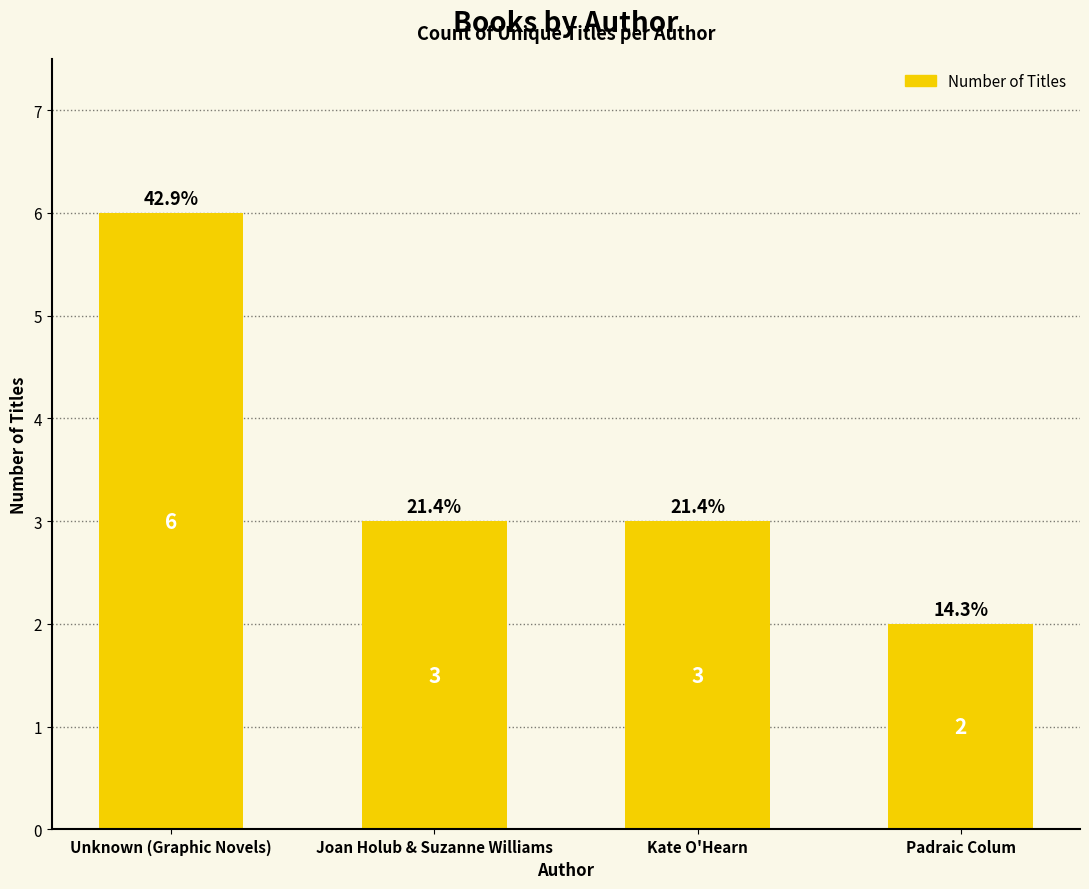

Are the bars grouped side by side (vs. stacked)?

No